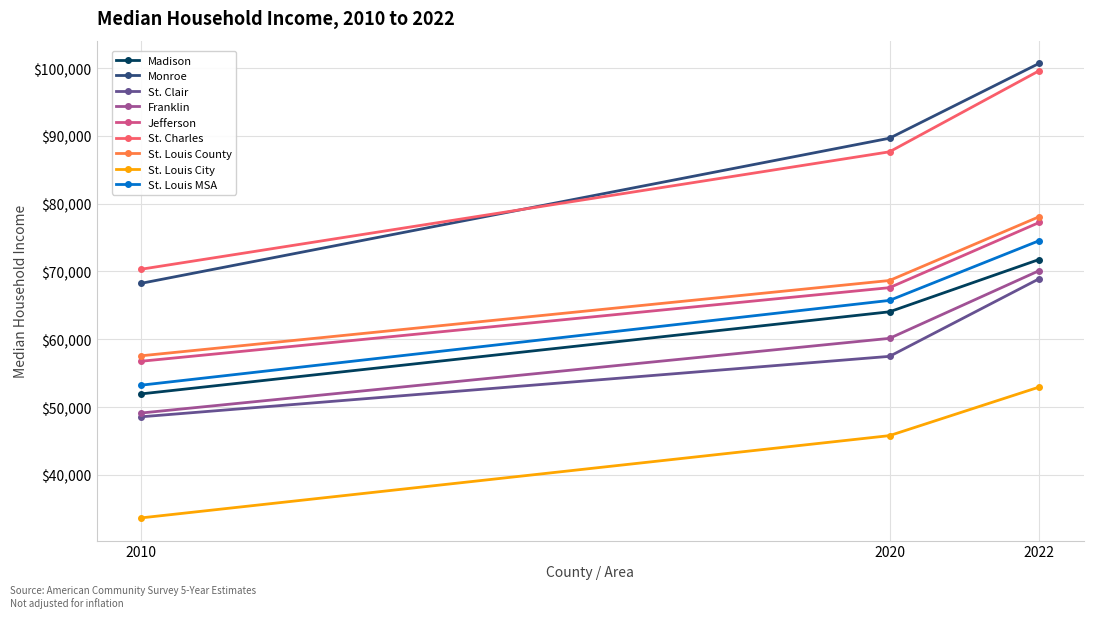

Where is Monroe nearest to the value 84469?

2020